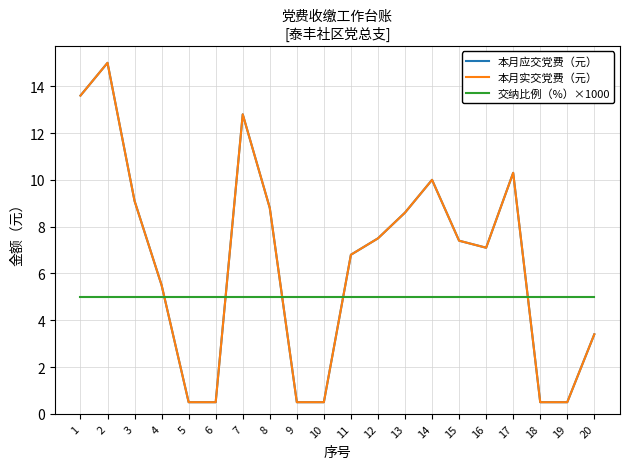

Is this an area chart (filled region under the line)?

No